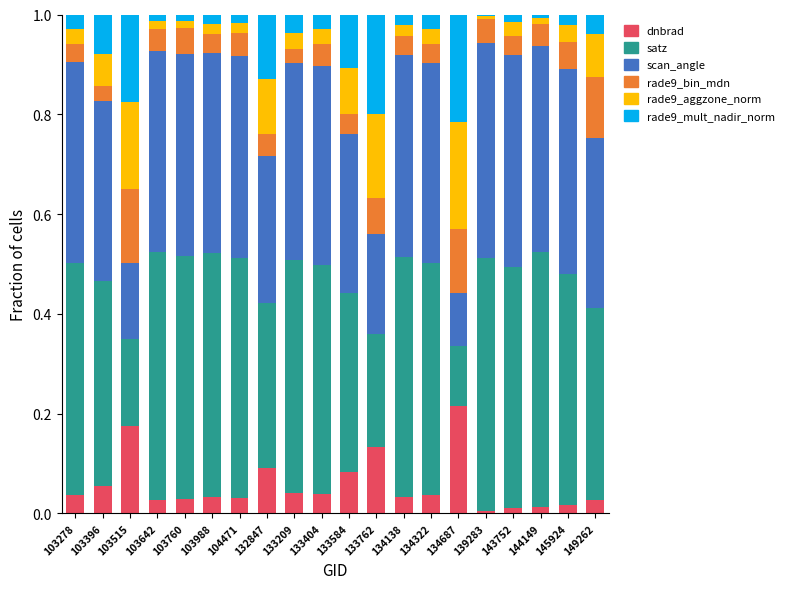

What is the total value across all series at 103515?

1.0